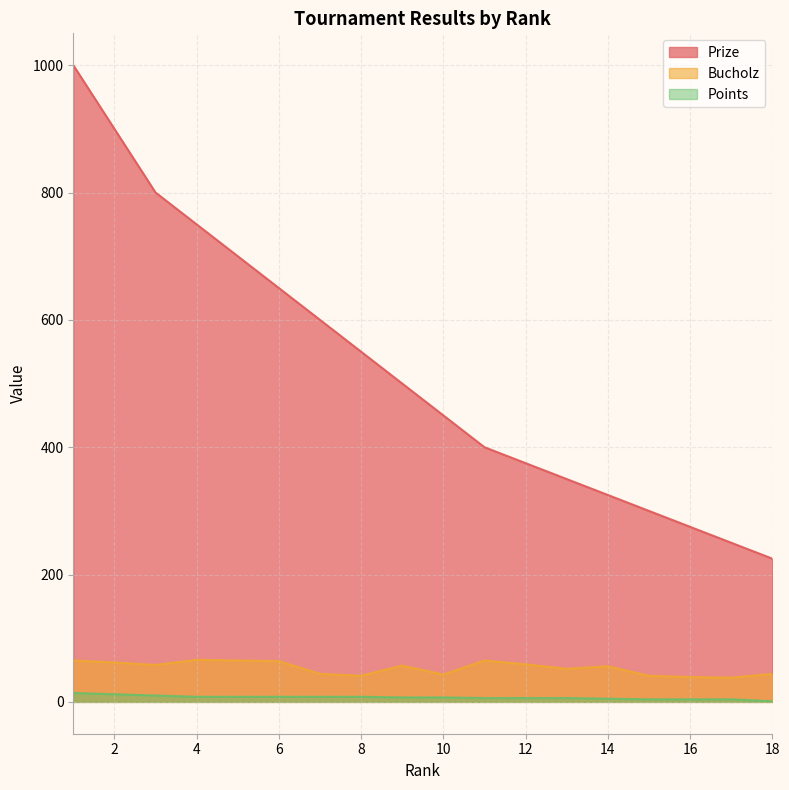

Where is the first local maximum for Bucholz?

4